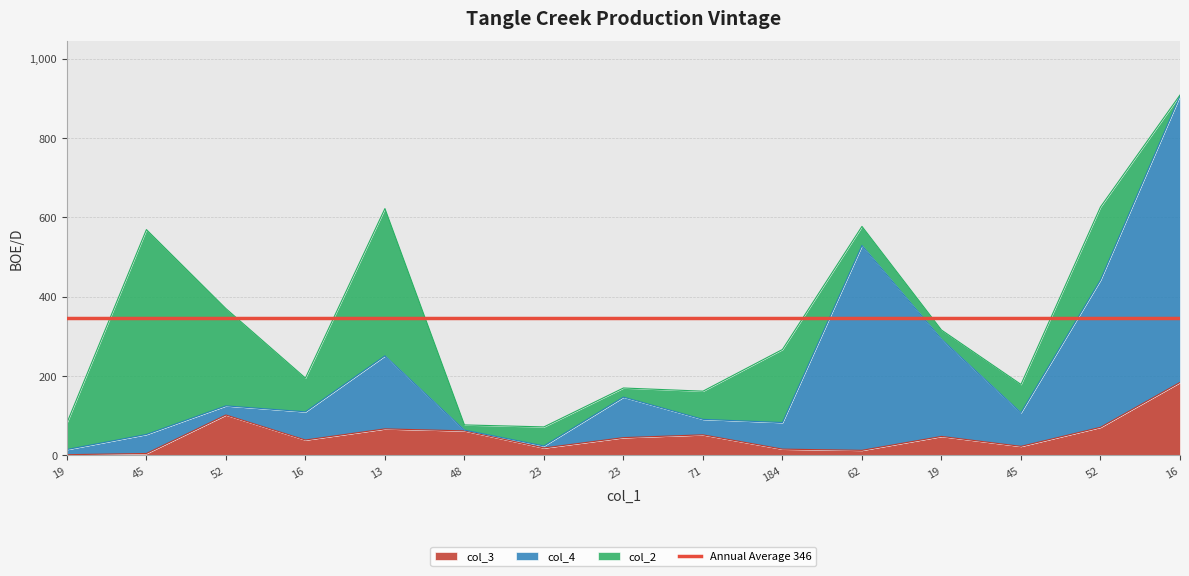

What is the minimum value shown in the chart?

2